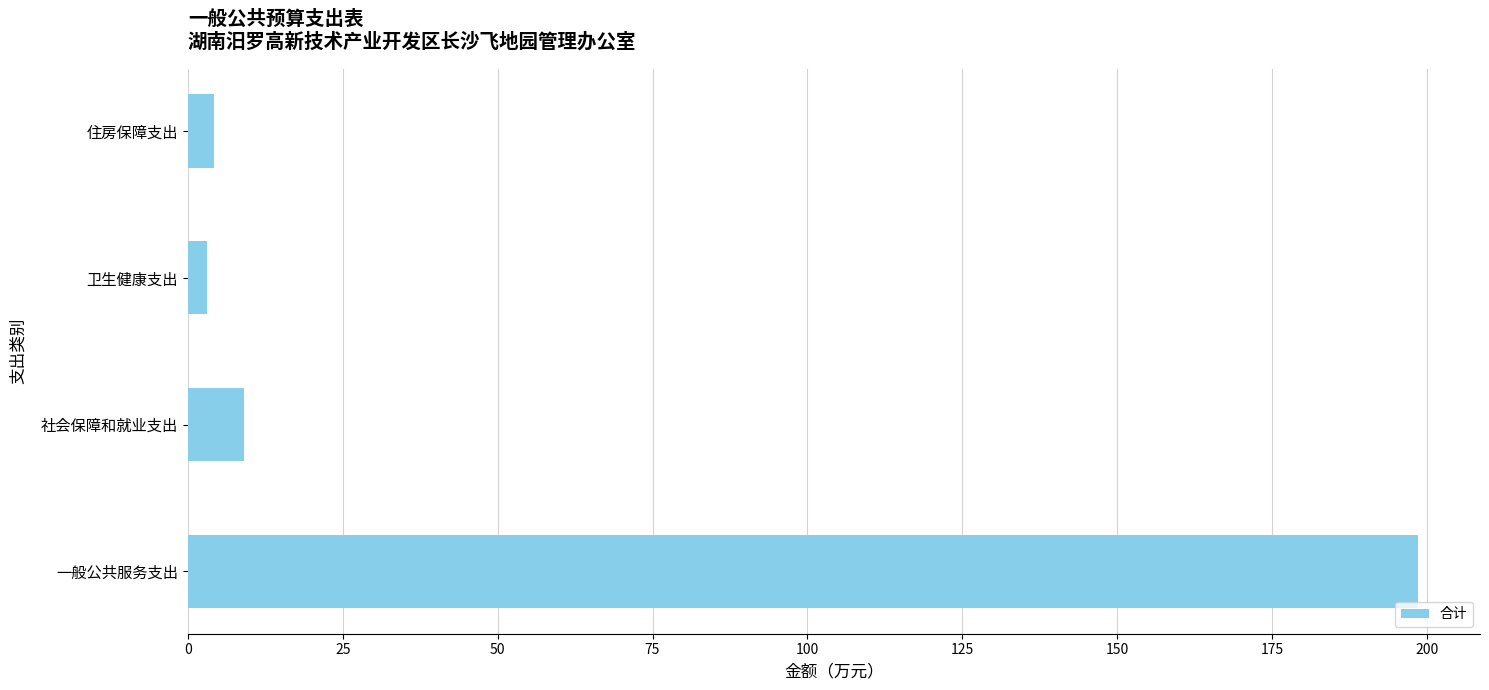

True or false: the data shows 198.6 at 一般公共服务支出.

True